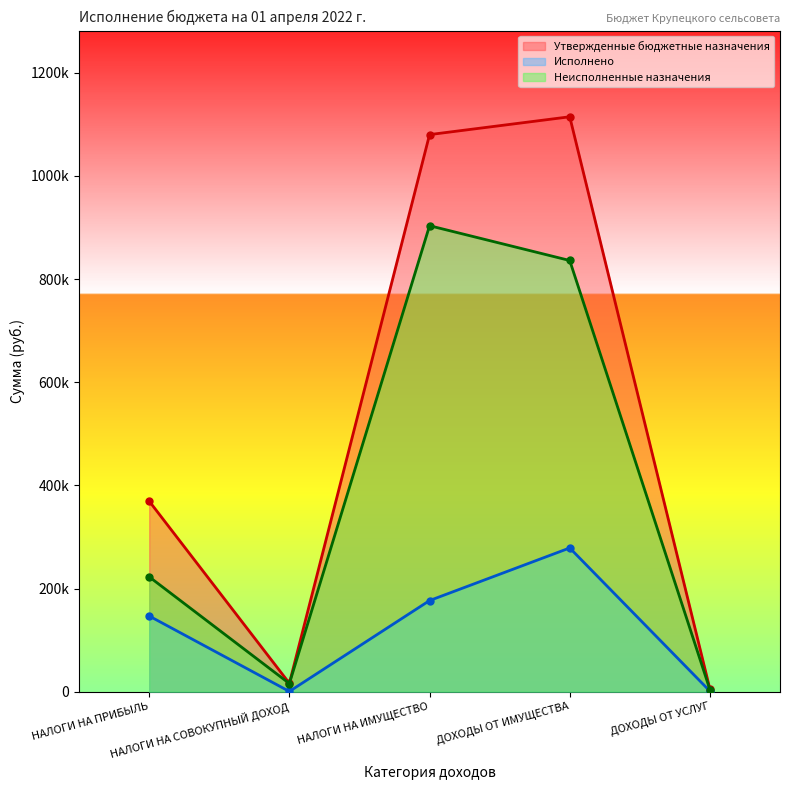

At which label is Утвержденные бюджетные назначения closest to 559800?

НАЛОГИ НА ПРИБЫЛЬ